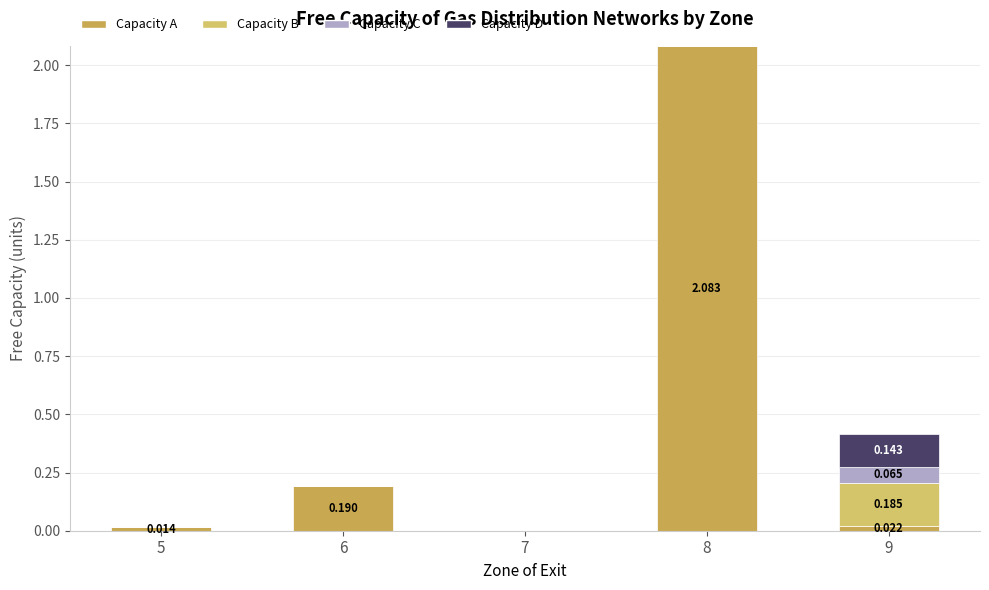

What is the average value of the Capacity A series?

0.5